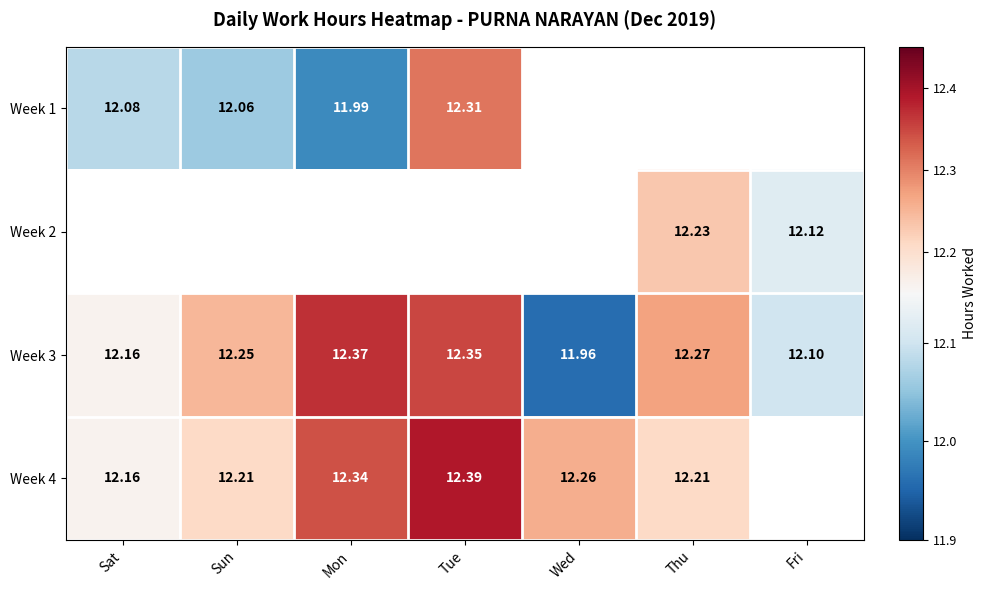

The Week 3 series shows 12.3 at Tue. True or false?

True